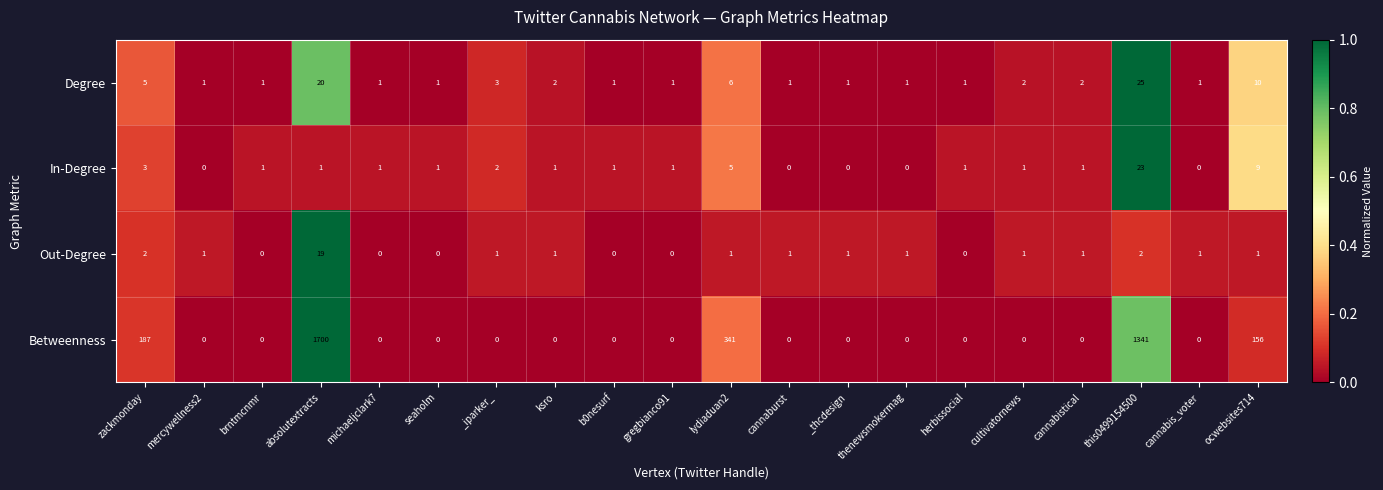

What is the highest value of the In-Degree series?

23